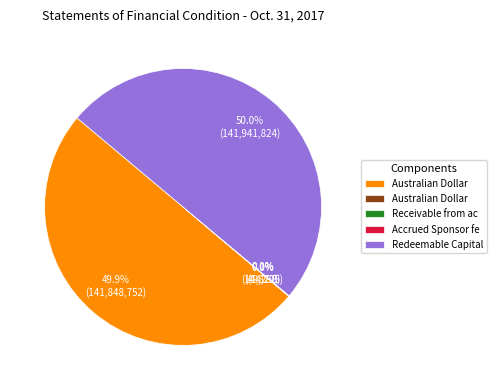

Rank the categories by value from highest to lowest.

Redeemable Capital Shares, Australian Dollar deposits, interest bearing, Receivable from accrued interest, Accrued Sponsor fee, Australian Dollar deposits, non-interest bearing